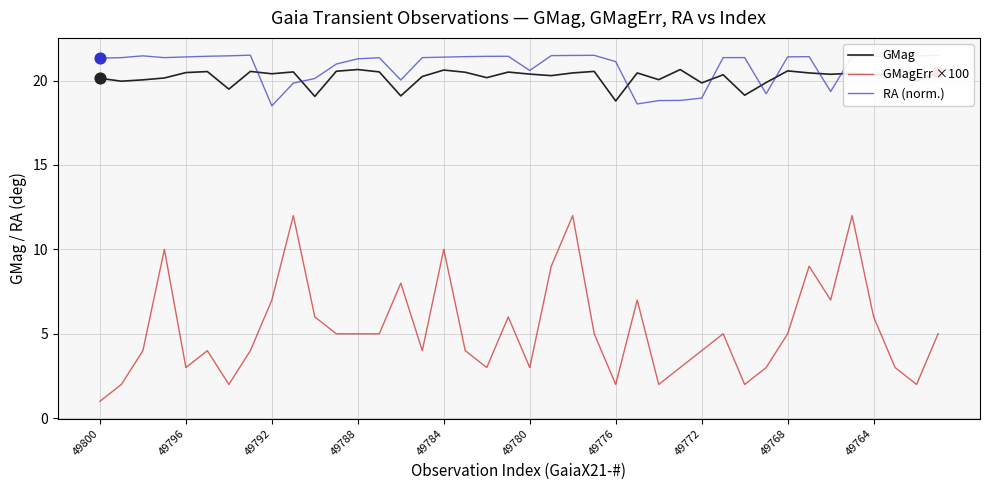

Which series has the largest total across all categories?

RA (norm.)